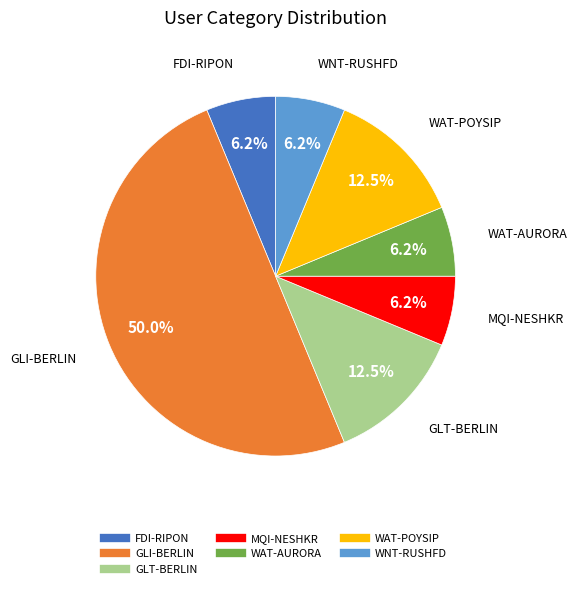

To the nearest percent, what is the difference between the MQI-NESHKR and GLI-BERLIN slice percentages?

44%